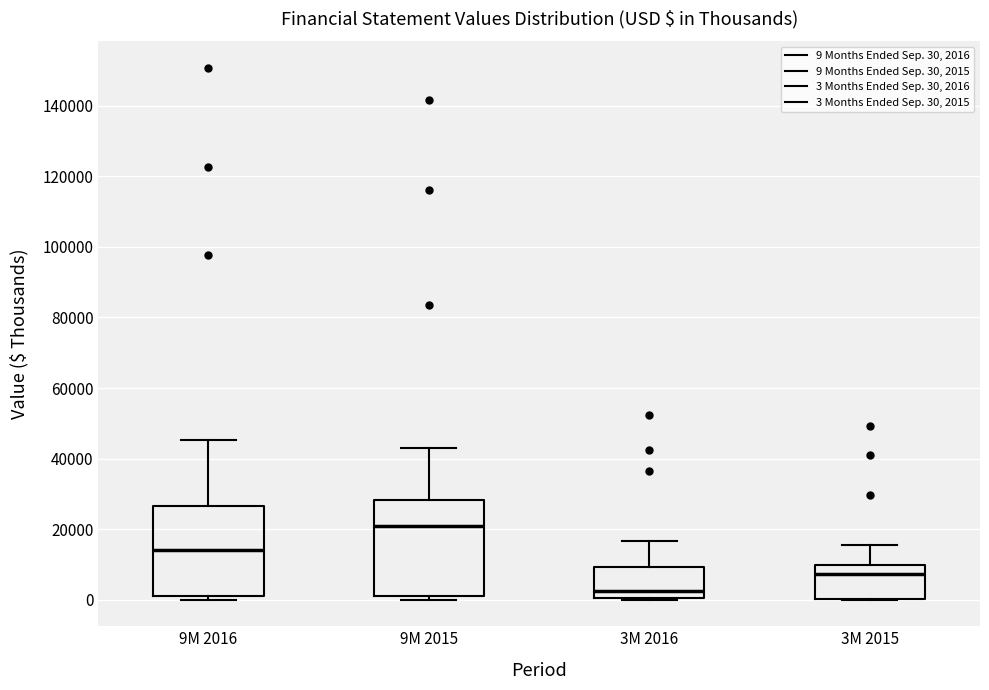

Reading left to right, transcribe this box plot: for each box, give where its median line is, the range the box spans, and where its two whiskers end, as read against the y-axis. The values are not printed on the chart, so give them approximately, as read against the axis.

9M 2016: median 14000, box 0 to 26000, whiskers 0 (just below the box's lower edge) to 46000
9M 2015: median 20000, box 2000 to 28000, whiskers 0 to 42000
3M 2016: median 2000, box 0 to 10000, whiskers 0 to 16000
3M 2015: median 8000, box 0 to 10000, whiskers 0 to 16000